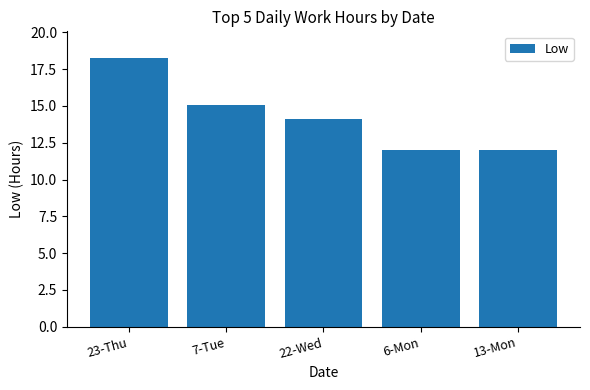

The chart shows a value of 18.2 at 23-Thu. True or false?

True